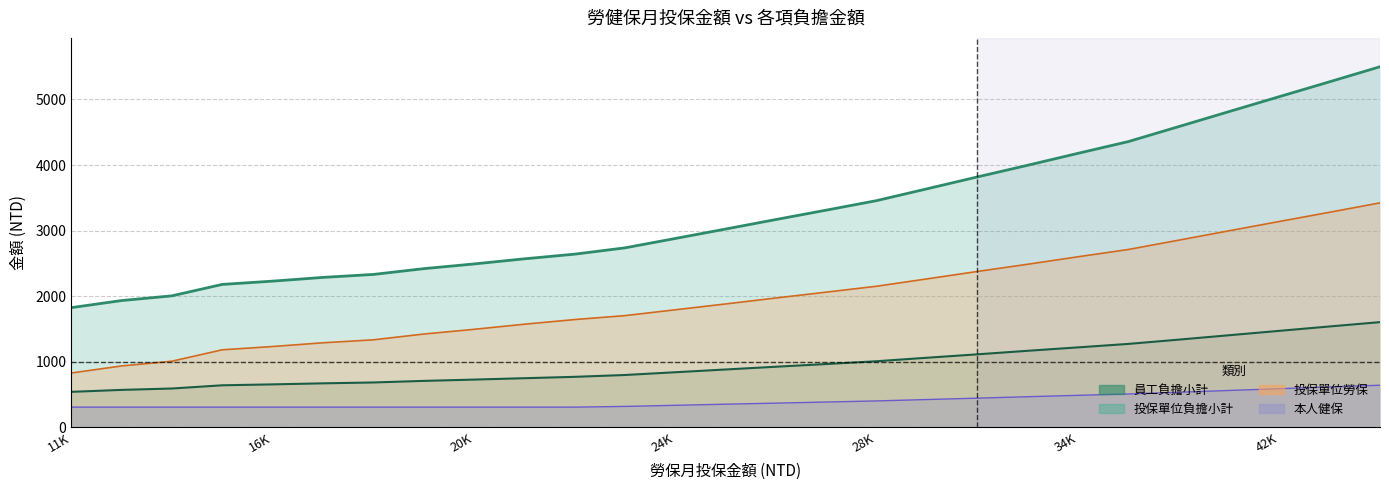

The 本人健保線 series shows 340.9 at 26. True or false?

False